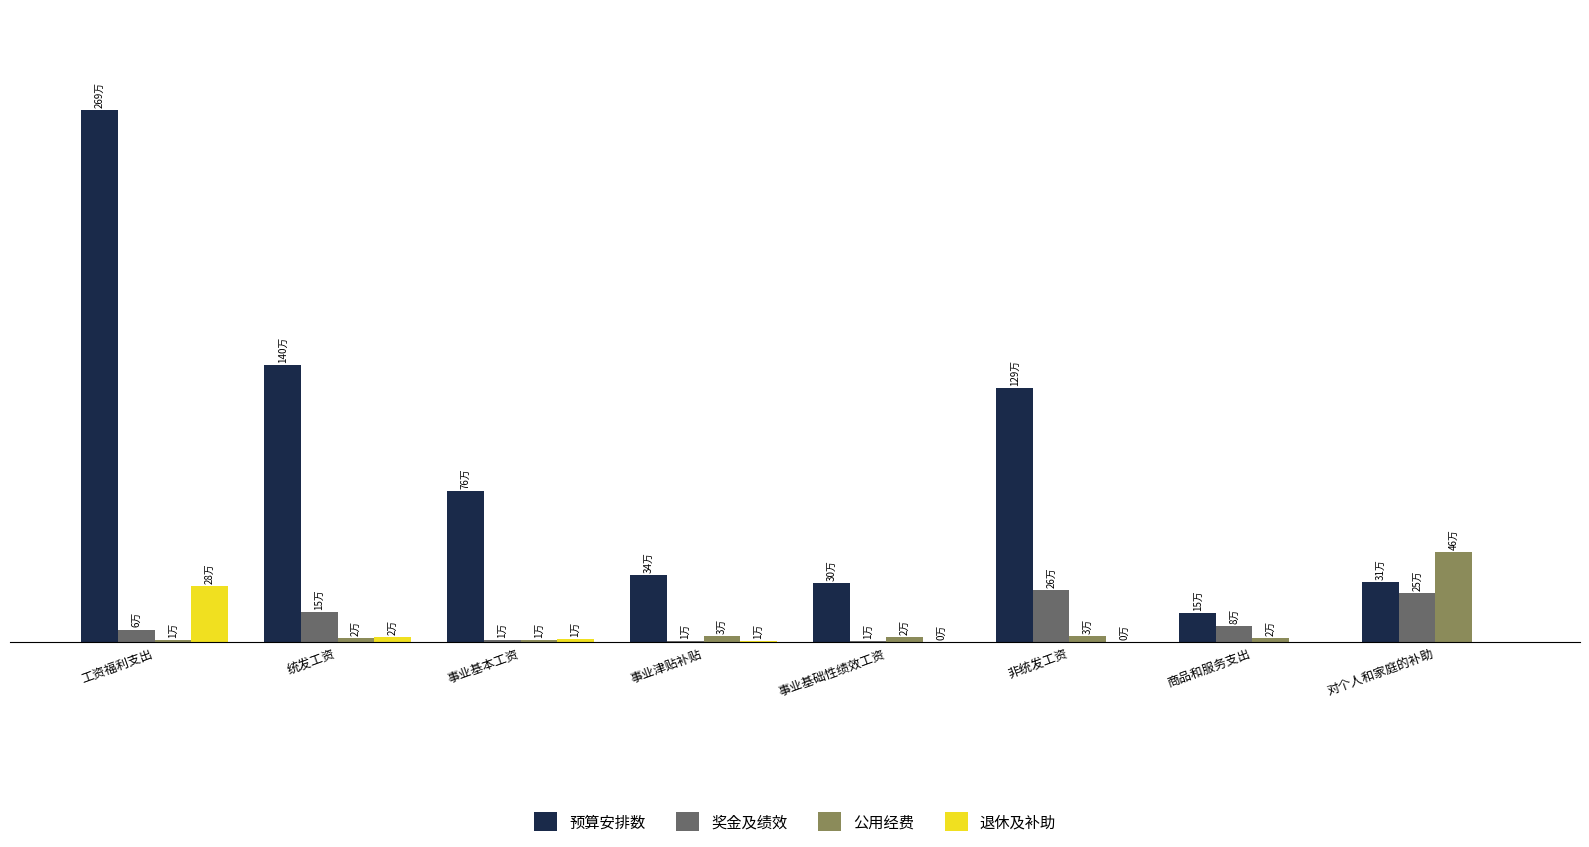

What position from the right is 商品和服务支出?

2